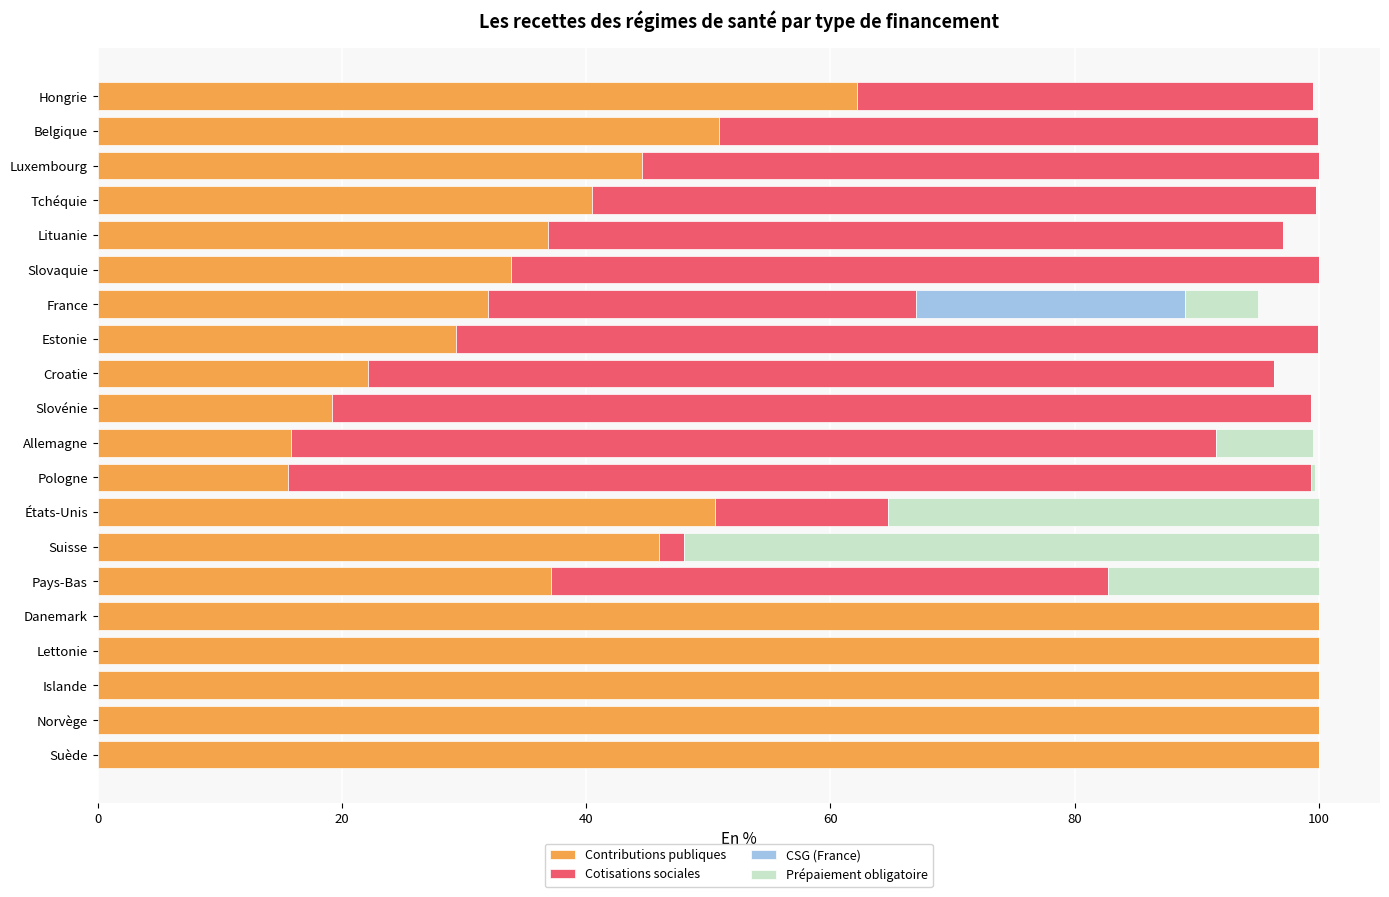

What is the sum of all Contributions publiques values?

1036.6